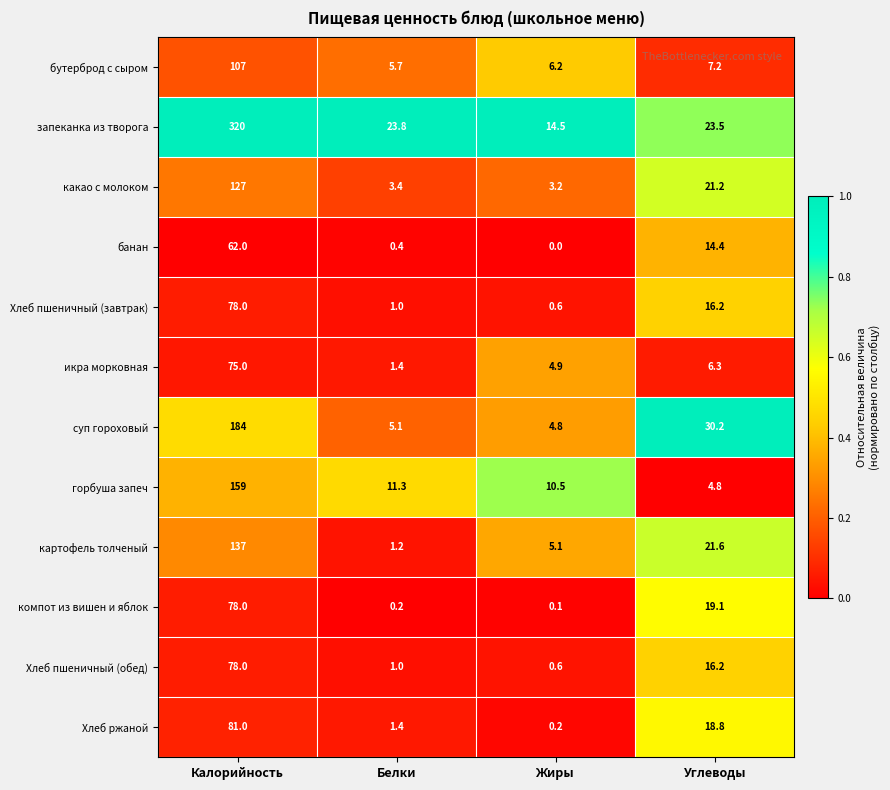

What is the difference between the highest and lowest values at Белки?

23.6